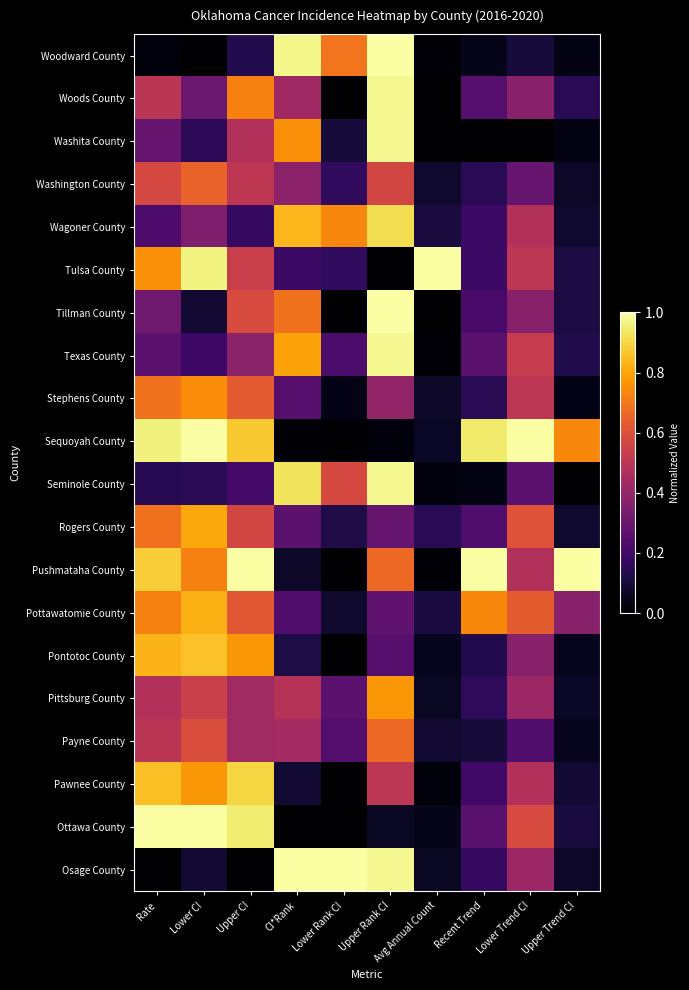

What is the total value across all series at Upper CI?

10.9